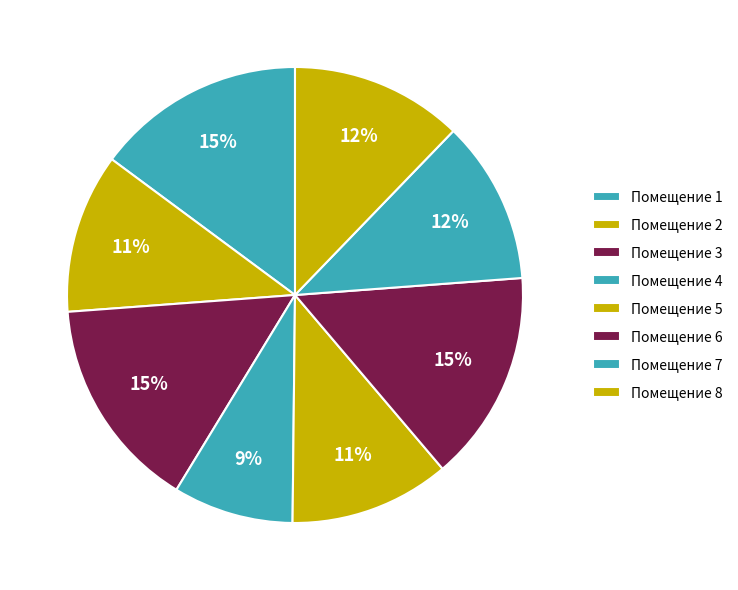

How many slices are in this pie chart?

8